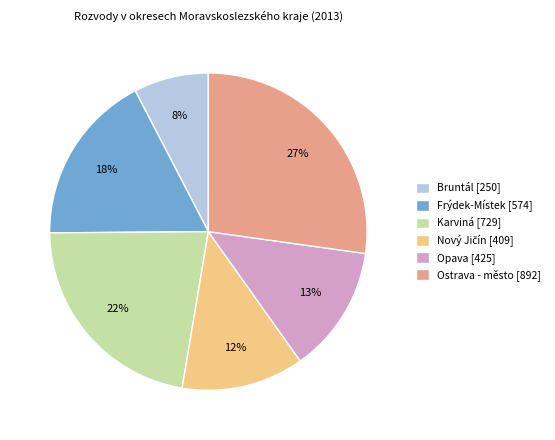

To the nearest percent, what portion does Opava represent?

13%